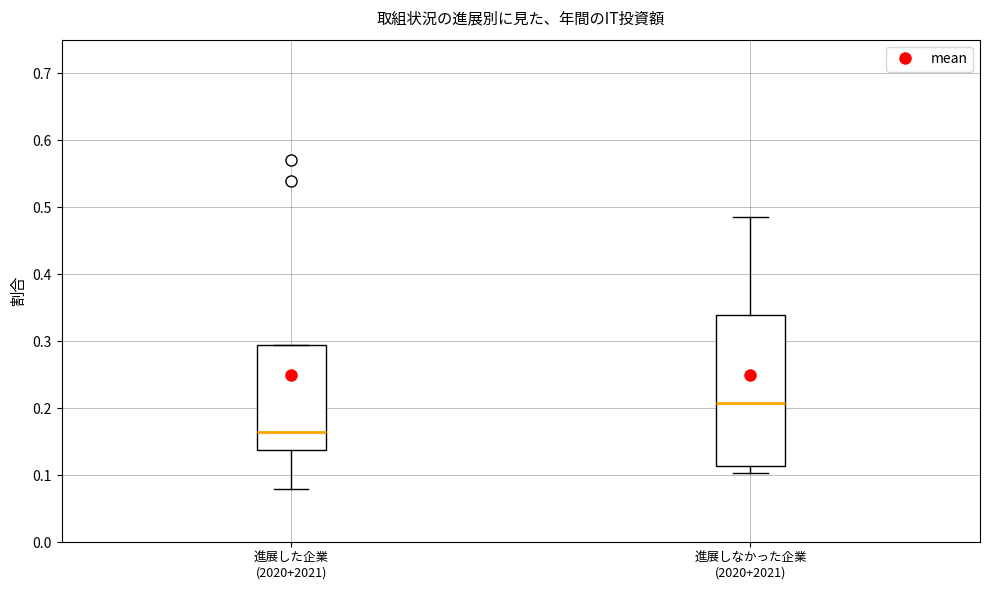

Which box's median line is the highest?

進展しなかった企業 (2020+2021)